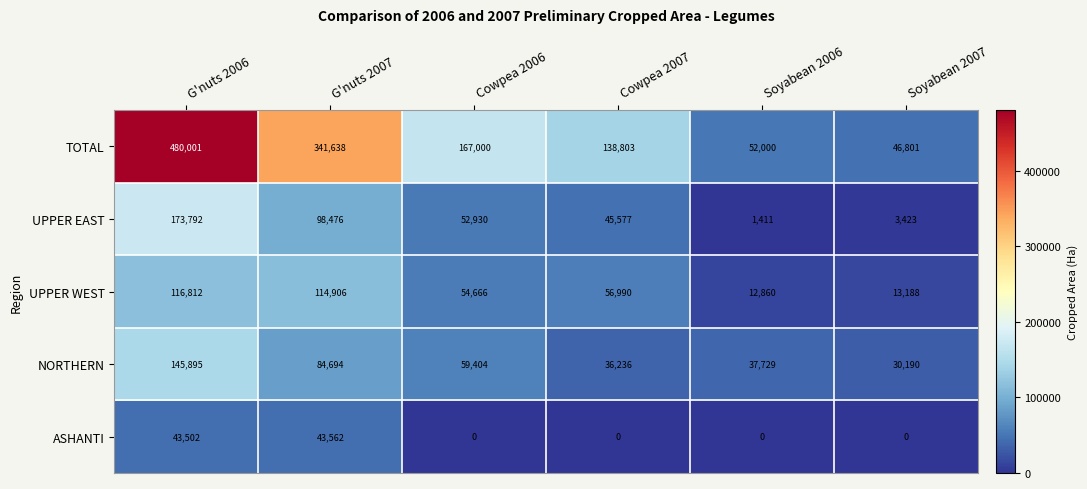

Reading left to right, extract all data points from this chart.

TOTAL: 480001	341638	167000	138803	52000	46801
UPPER EAST: 173792	98476	52930	45577	1411	3423
UPPER WEST: 116812	114906	54666	56990	12860	13188
NORTHERN: 145895	84694	59404	36236	37729	30190
ASHANTI: 43502	43562	0	0	0	0